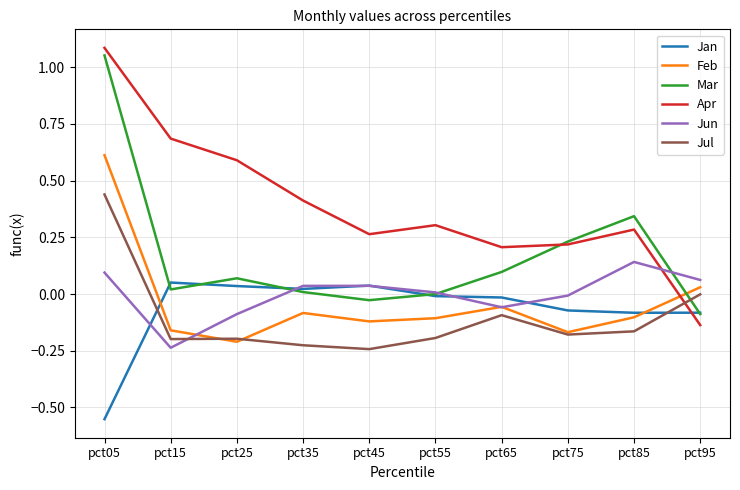

In Apr, how many points are higher than both neighbors (excluding endpoints)?

2